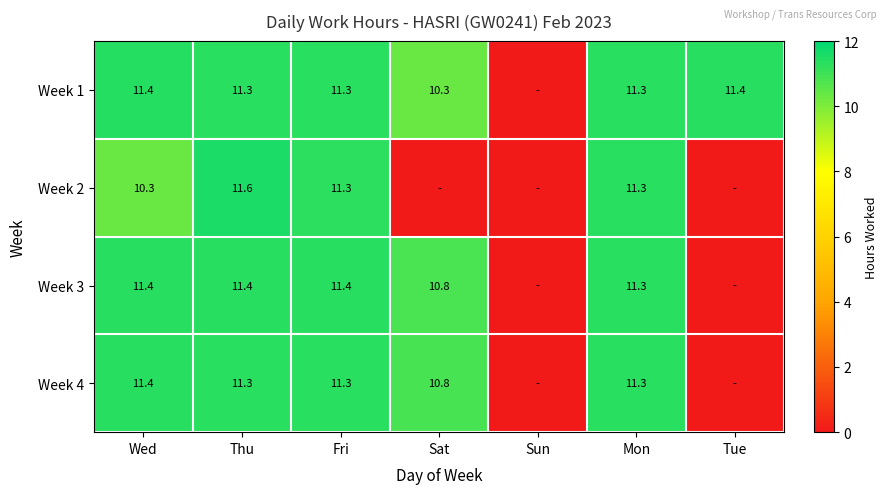

What is the sum of the Week 3 values at Thu and Fri?

22.8